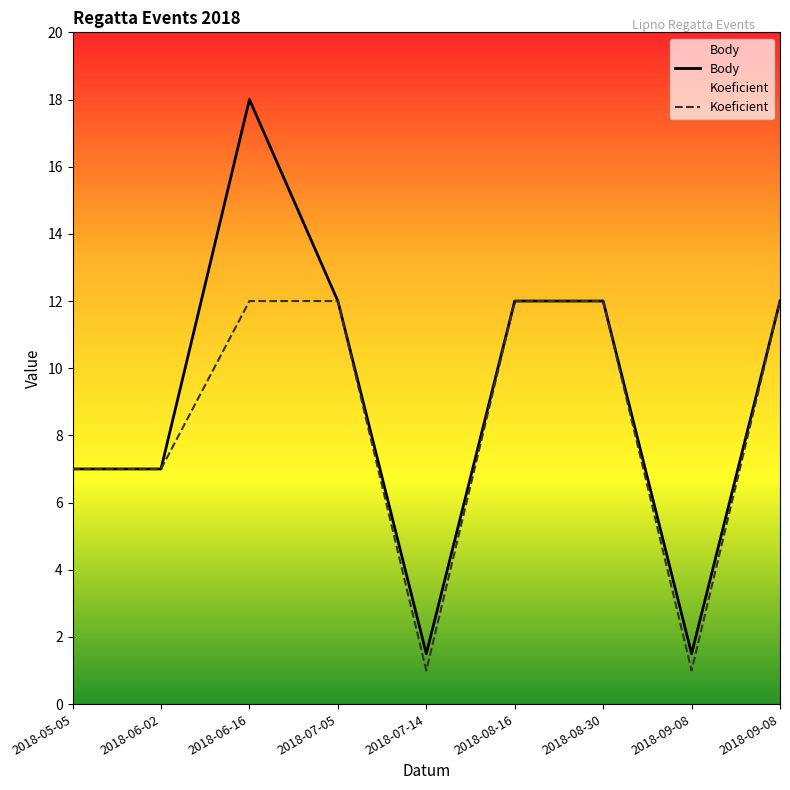

Where is the first local maximum for Body?

2018-06-16